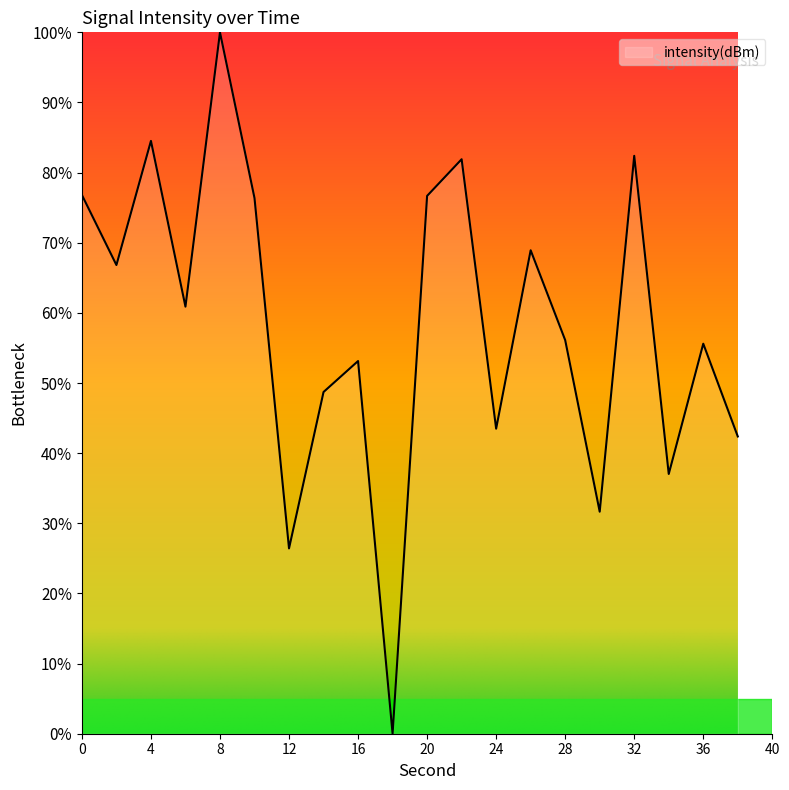

What is the greatest value displayed?

100.0